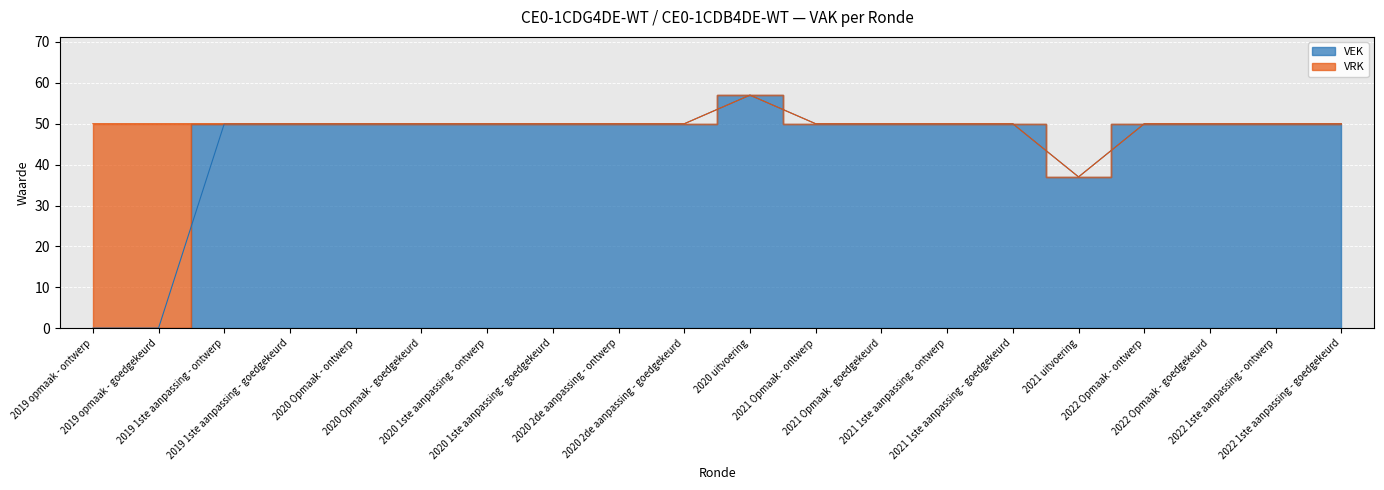

Reading right to left, extract all data points from this chart.

2022 1ste aanpassing - goedgekeurd=50	2022 1ste aanpassing - ontwerp=50	2022 Opmaak - goedgekeurd=50	2022 Opmaak - ontwerp=50	2021 uitvoering=37	2021 1ste aanpassing - goedgekeurd=50	2021 1ste aanpassing - ontwerp=50	2021 Opmaak - goedgekeurd=50	2021 Opmaak - ontwerp=50	2020 uitvoering=57	2020 2de aanpassing - goedgekeurd=50	2020 2de aanpassing - ontwerp=50	2020 1ste aanpassing - goedgekeurd=50	2020 1ste aanpassing - ontwerp=50	2020 Opmaak - goedgekeurd=50	2020 Opmaak - ontwerp=50	2019 1ste aanpassing - goedgekeurd=50	2019 1ste aanpassing - ontwerp=50	2019 opmaak - goedgekeurd=0	2019 opmaak - ontwerp=0